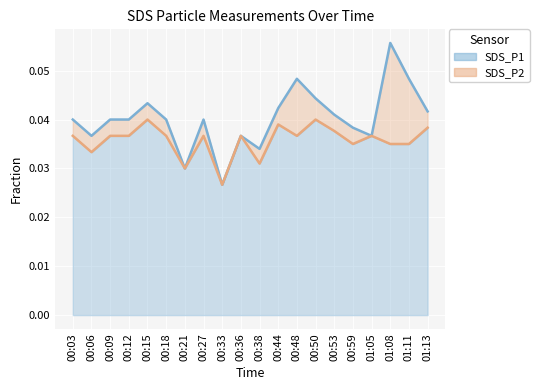

How many distinct data groups are displayed?

2